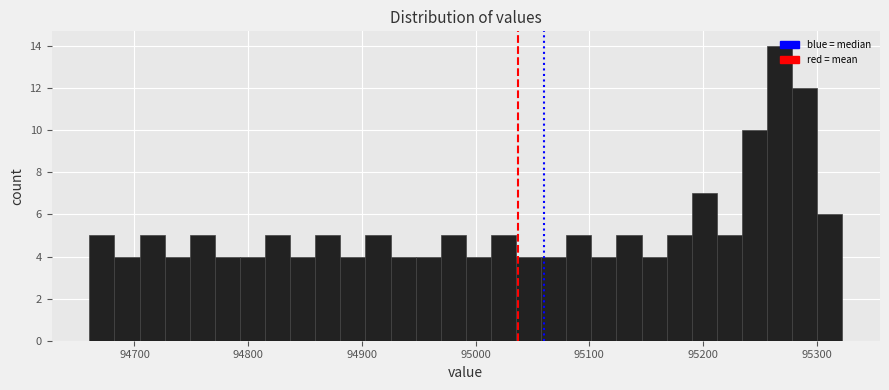

Around what value on the x-axis is the tallest bar? Give the approximate position of its centre, as read against the axis.

95270